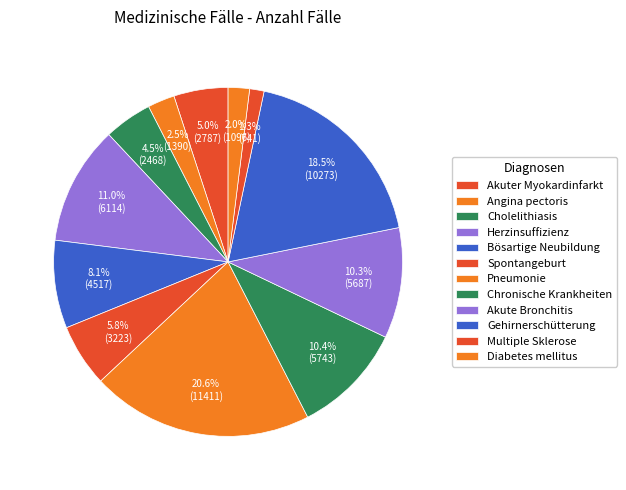

What is the smallest slice in the pie chart?

Multiple Sklerose